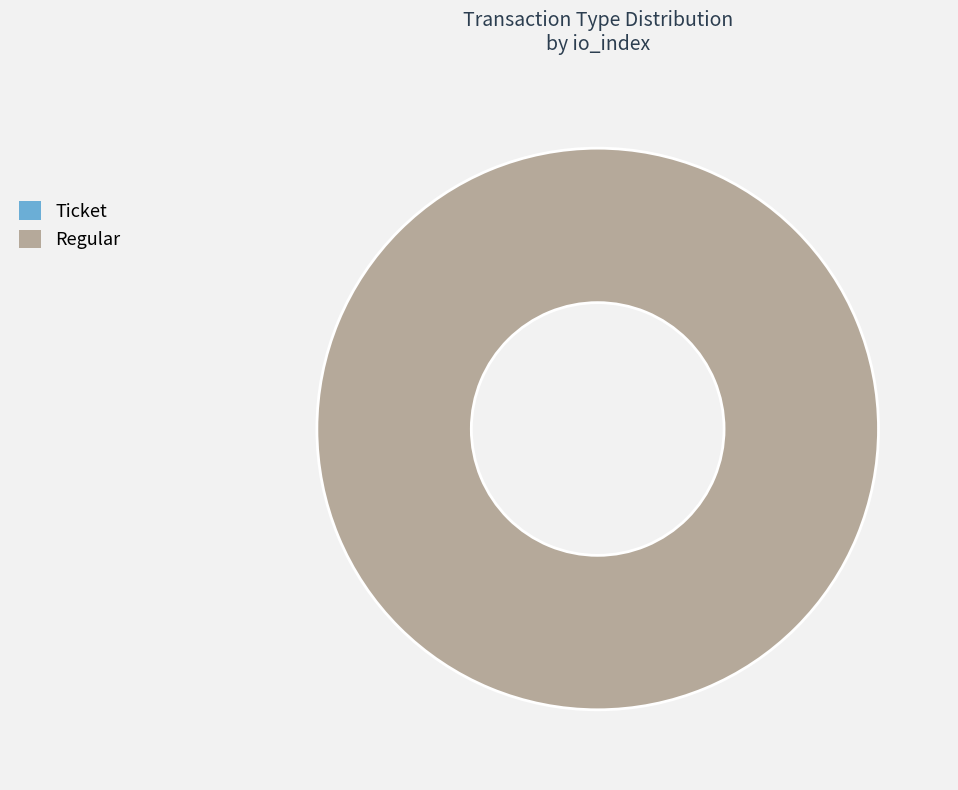

Which slice is the largest?

Regular